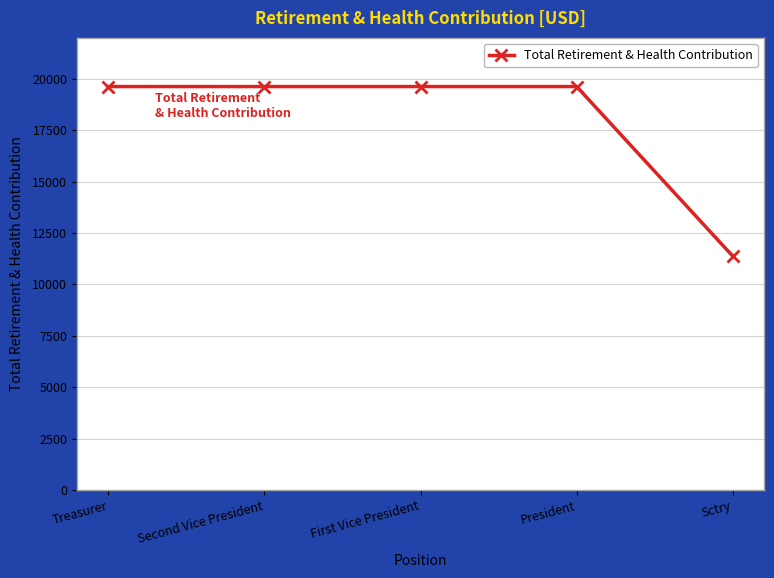

What is the value of the 3rd point from the left?

19632